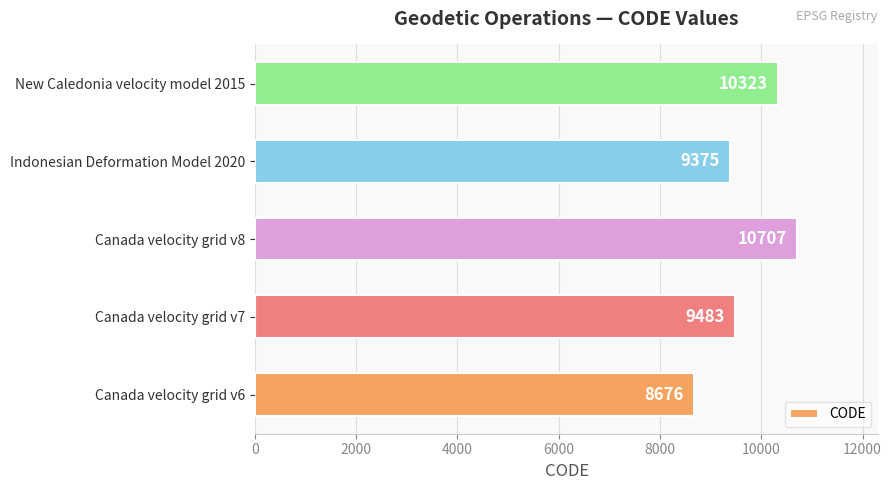

The value at New Caledonia velocity model 2015 is 10323. True or false?

True